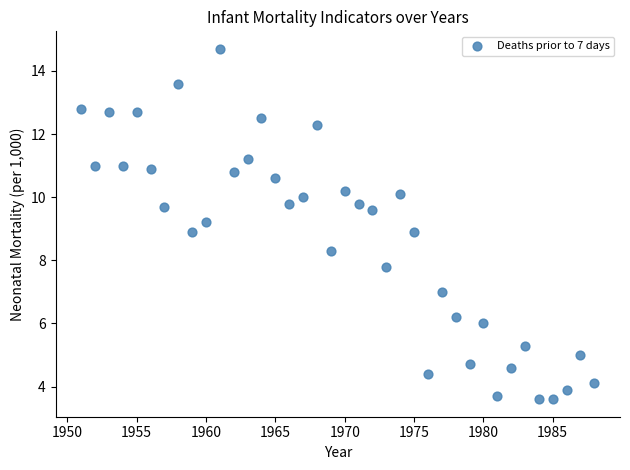

What is the range of X values (max minus min)?

37.0